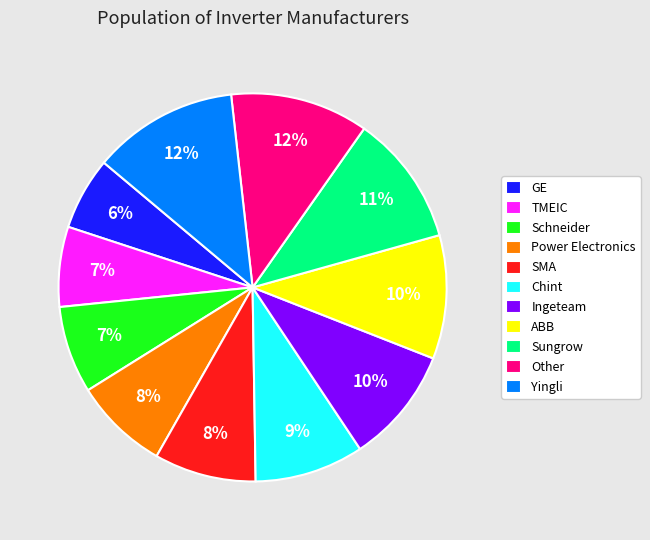

What is the smallest slice in the pie chart?

GE